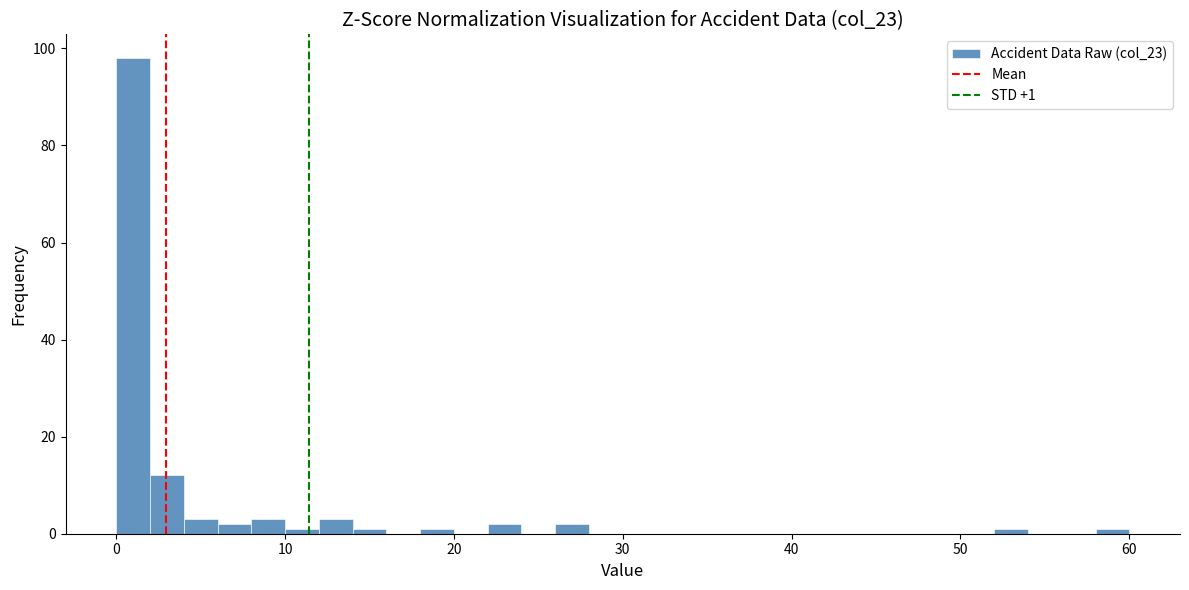

Around what value on the x-axis is the tallest bar? Give the approximate position of its centre, as read against the axis.

1